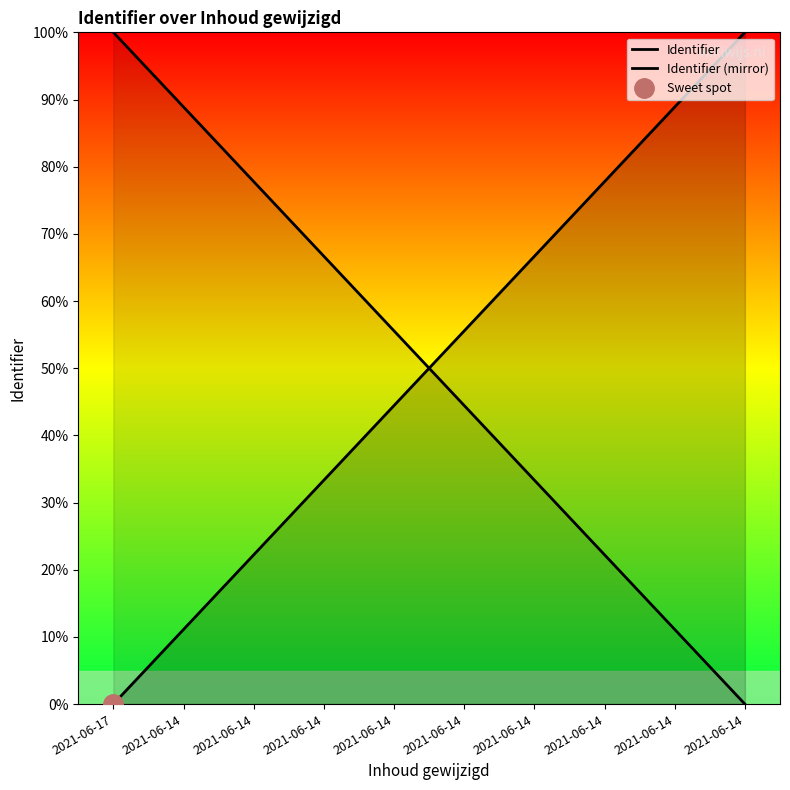

How many intersections are there between Identifier and Identifier (mirror)?

1